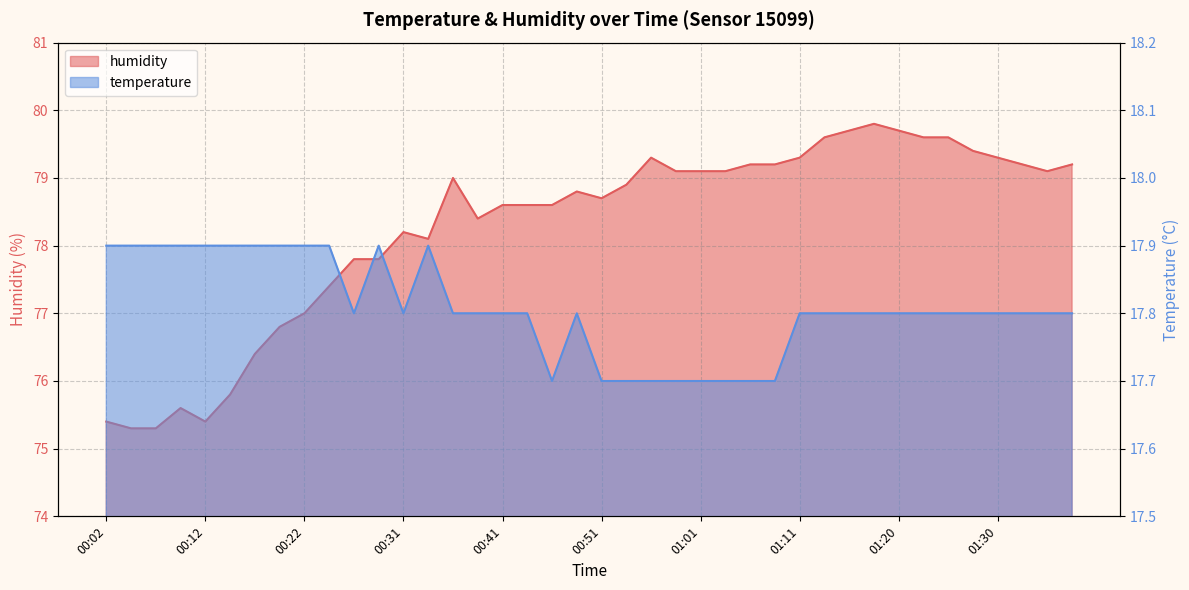

What is the label of the 32nd point from the left?

01:18